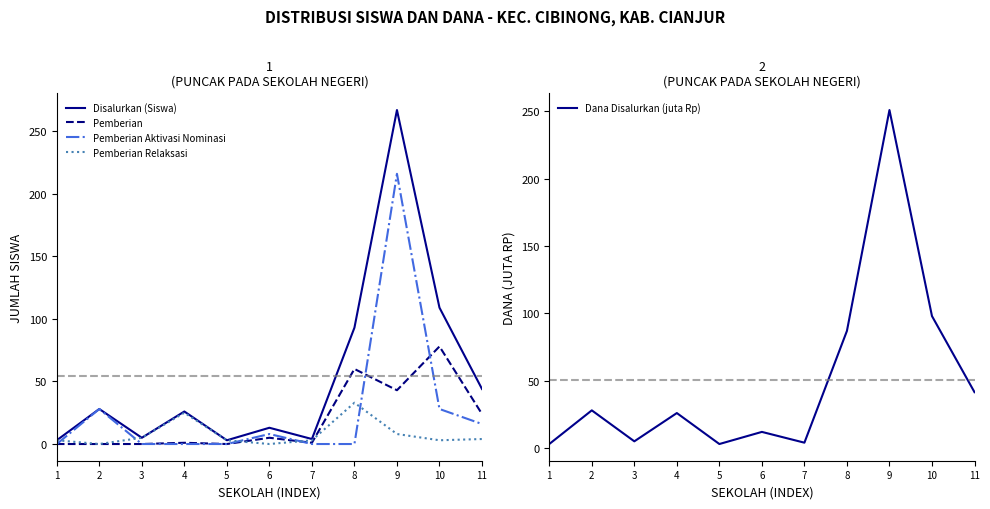

True or false: Pemberian Aktivasi Nominasi has a value of 122.5 at 9.

False